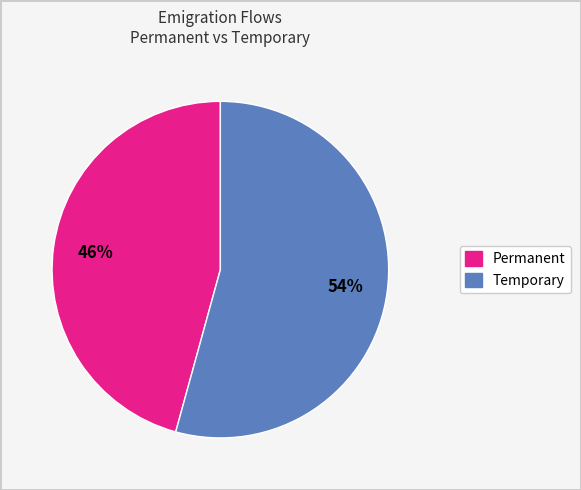

Which has a higher value, Permanent or Temporary?

Temporary